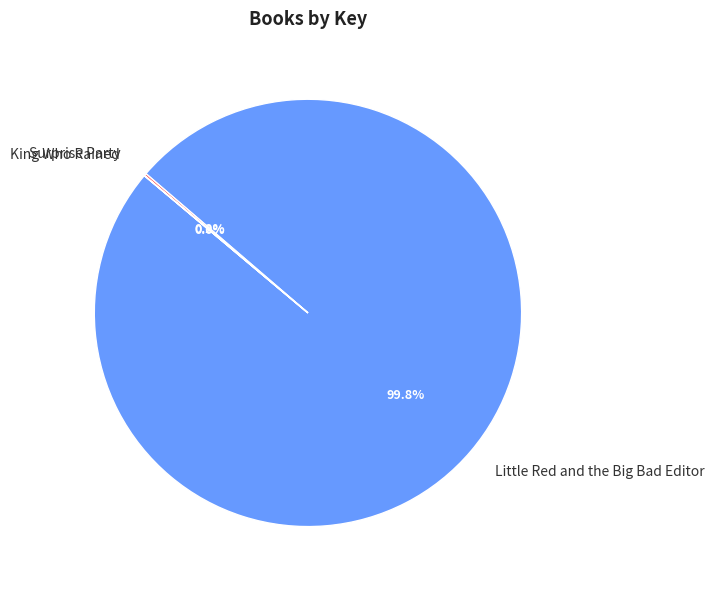

What is the largest slice in the pie chart?

Little Red and the Big Bad Editor